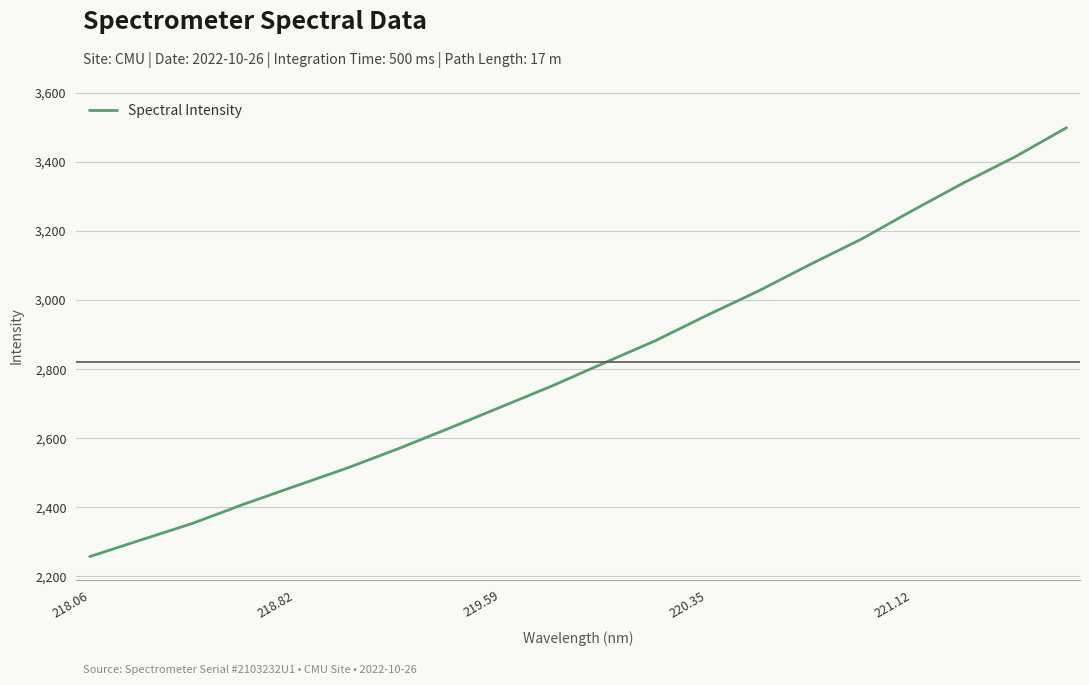

What is the difference between the maximum and minimum values?

1241.6